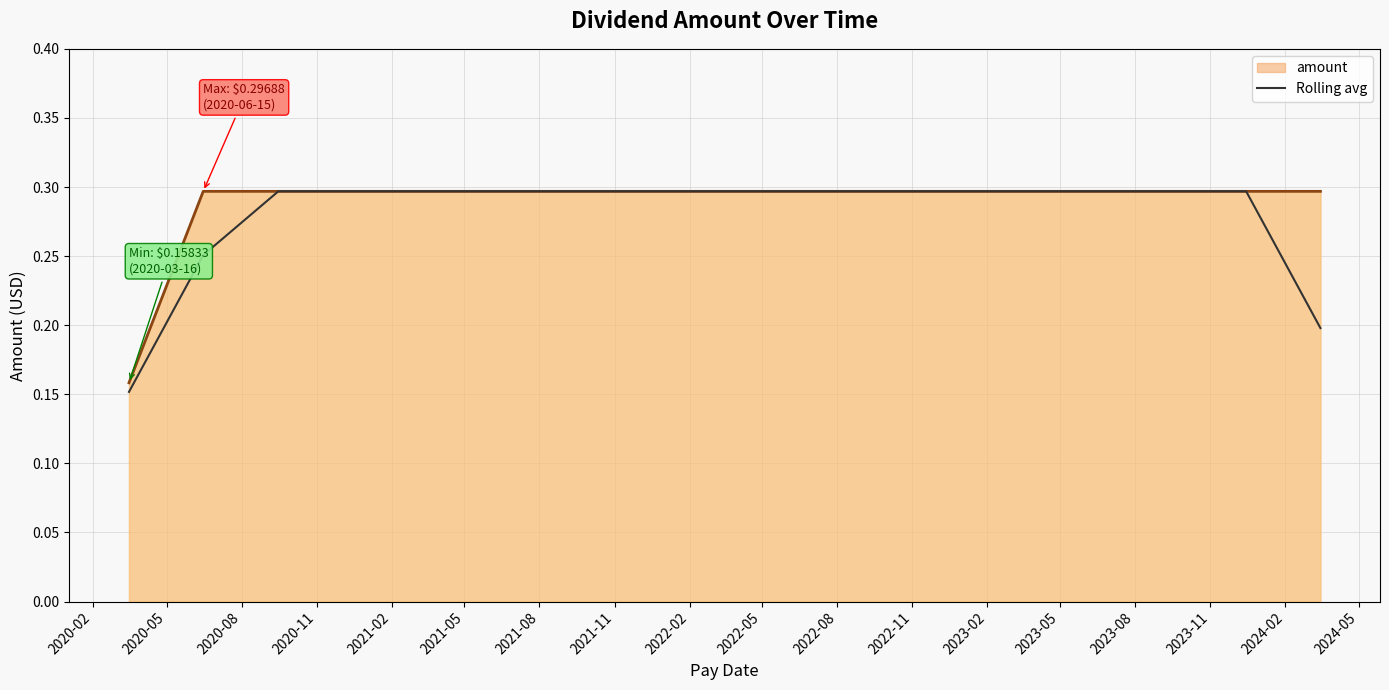

True or false: the data shows 0.5 at 2022-05.

False